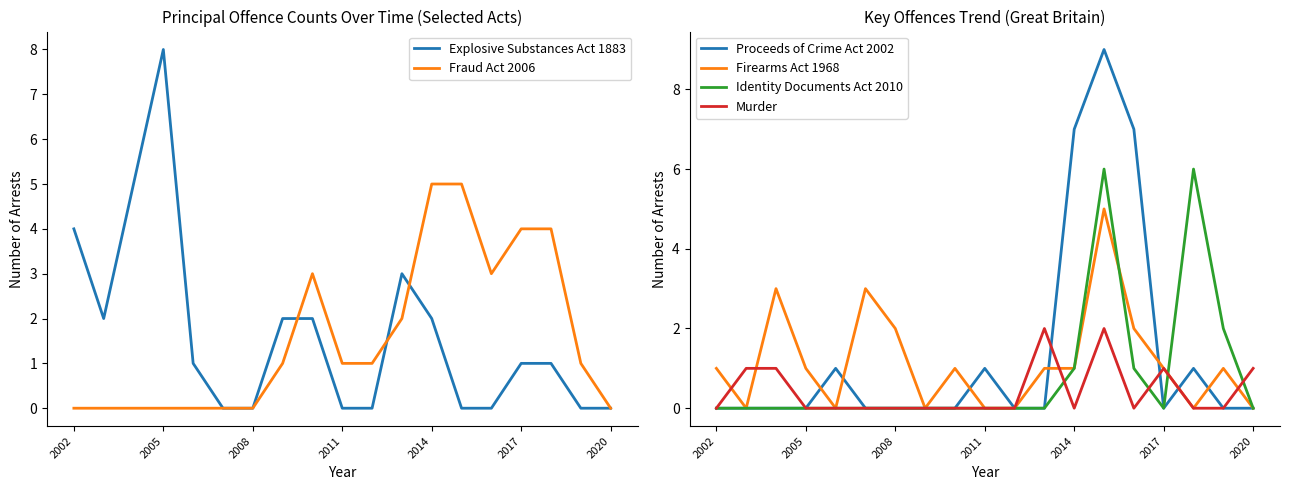

How many Explosive Substances Act 1883 values are between 0 and 2?

15